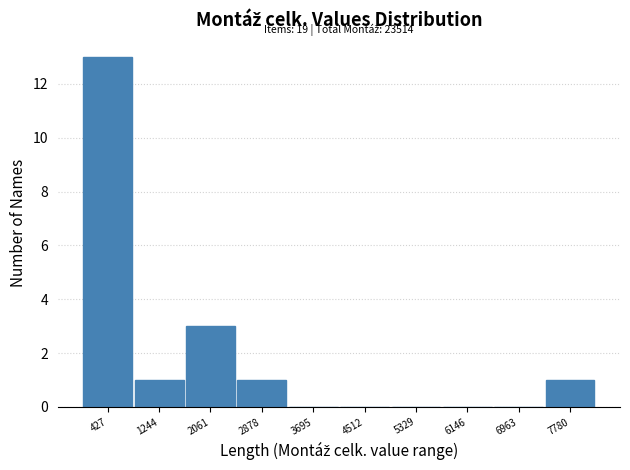

Which range on the x-axis has the tallest bar?

0 to 800